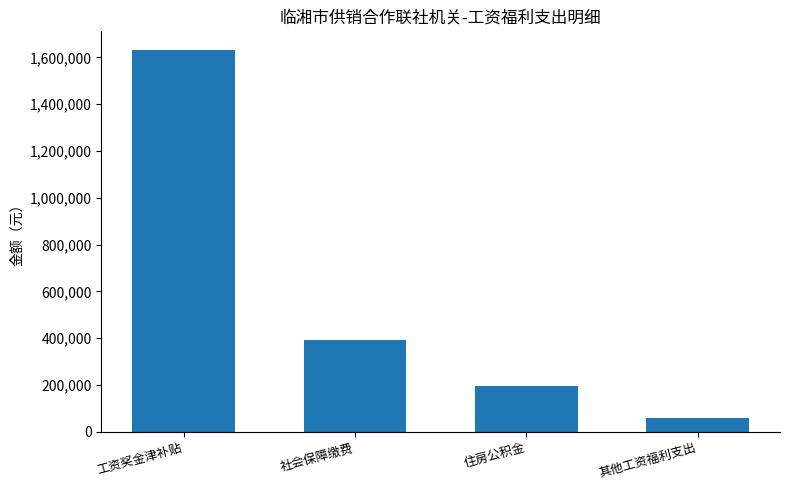

Where is the data nearest to the value 845098?

社会保障缴费